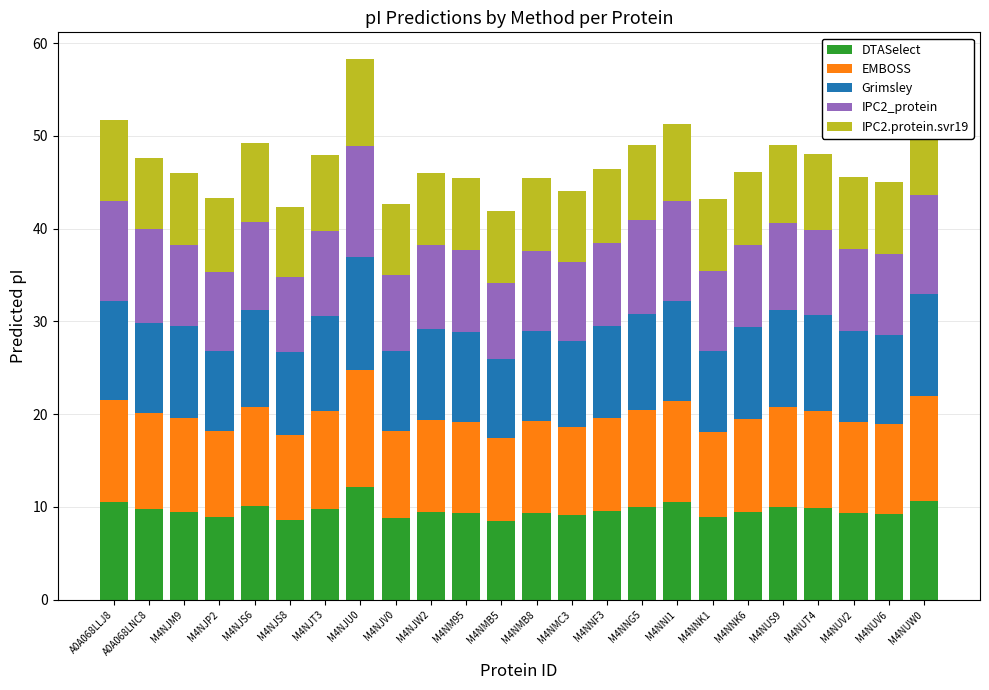

At which label does DTASelect reach its peak?

M4NJU0